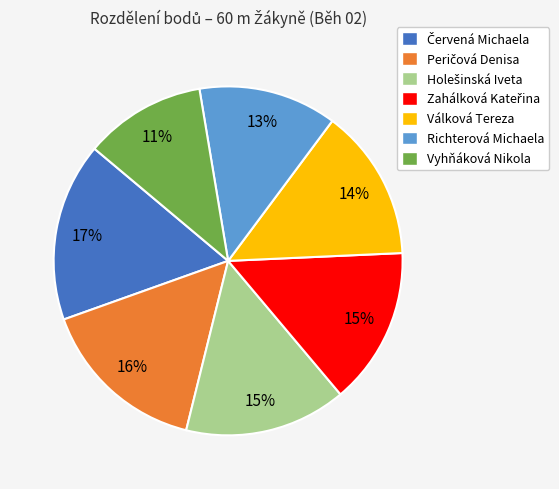

To the nearest percent, what is the combined percentage of Válková Tereza and Vyhňáková Nikola?

25%